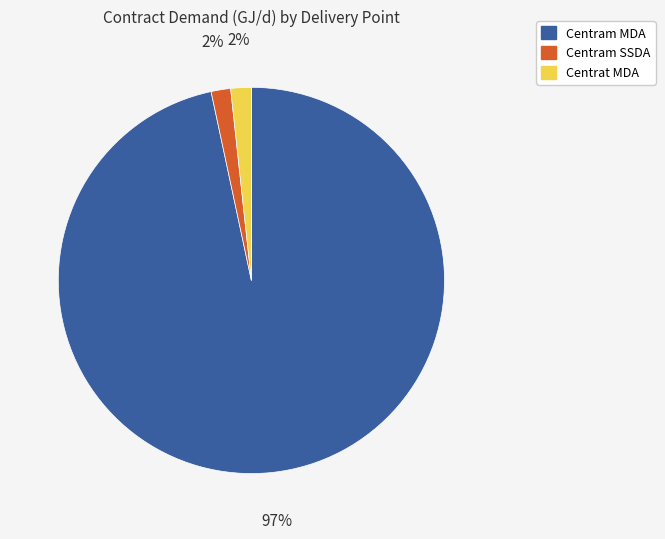

To the nearest percent, what is the combined percentage of Centrat MDA and Centram MDA?

98%